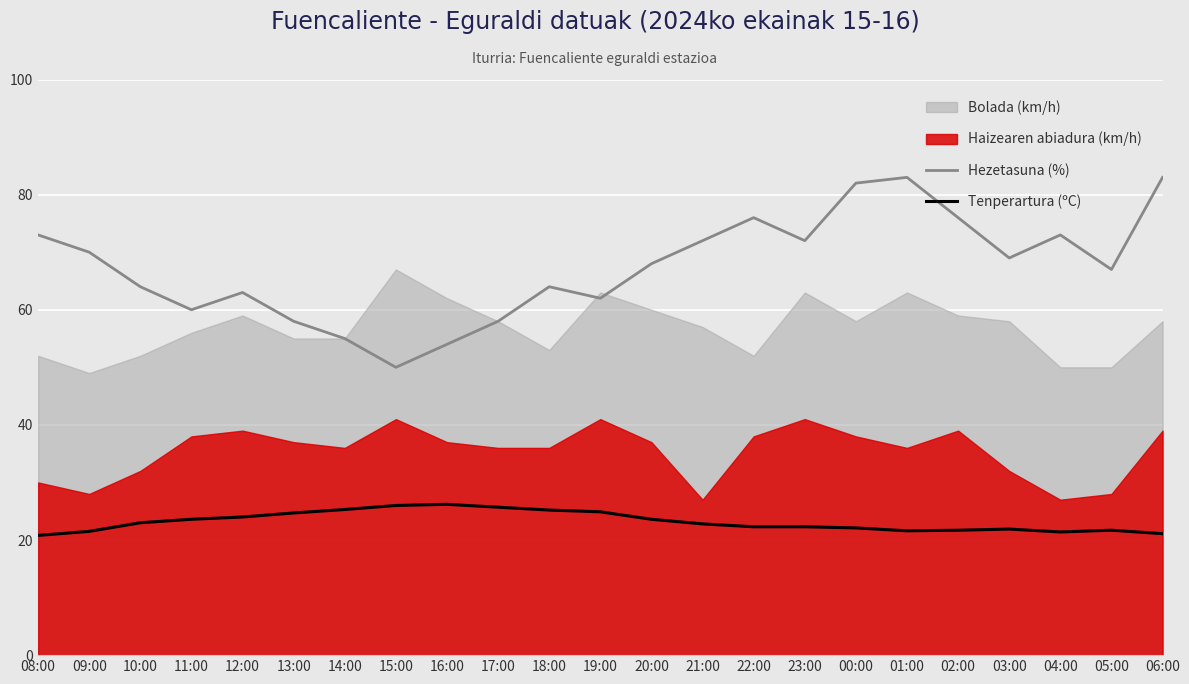

In Hezetasuna (%), how many points are higher than both neighbors (excluding endpoints)?

5